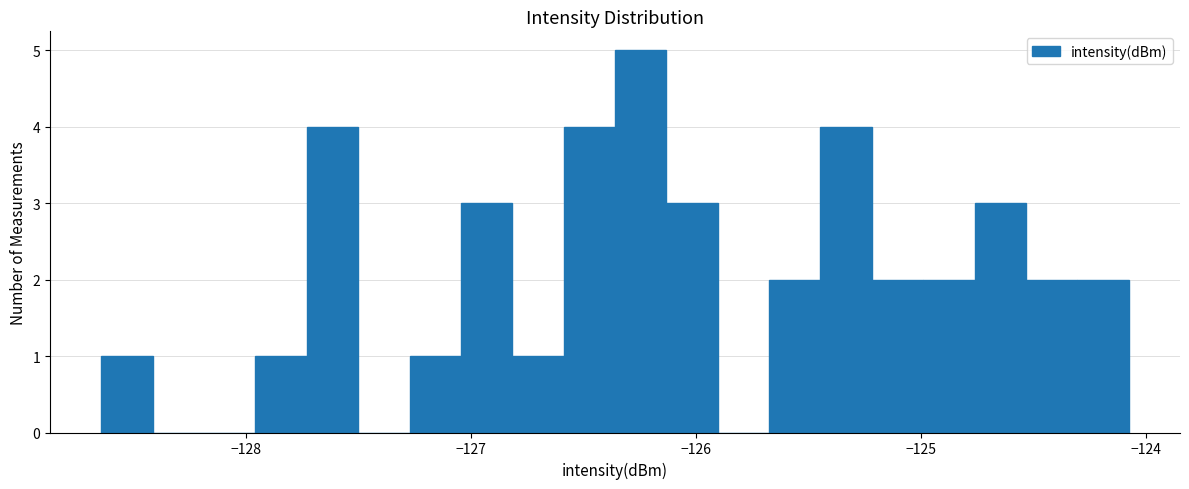

Read against the x-axis, roughly where is the centre of the tallest bar?

-126.2